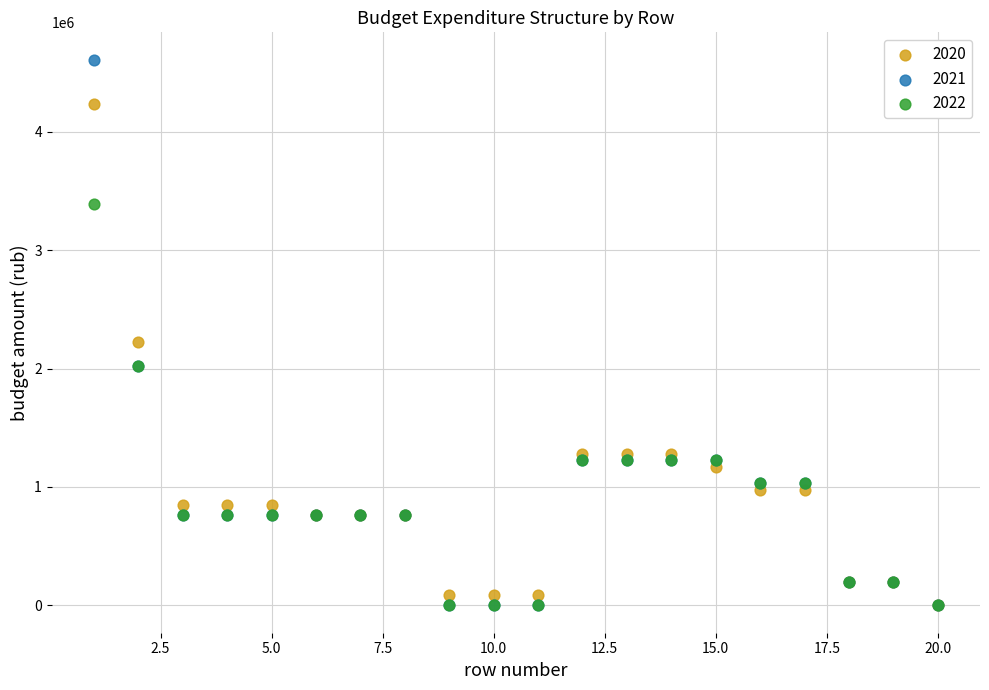

Across all series, what Y value is closest to 2304273?

2223554.1